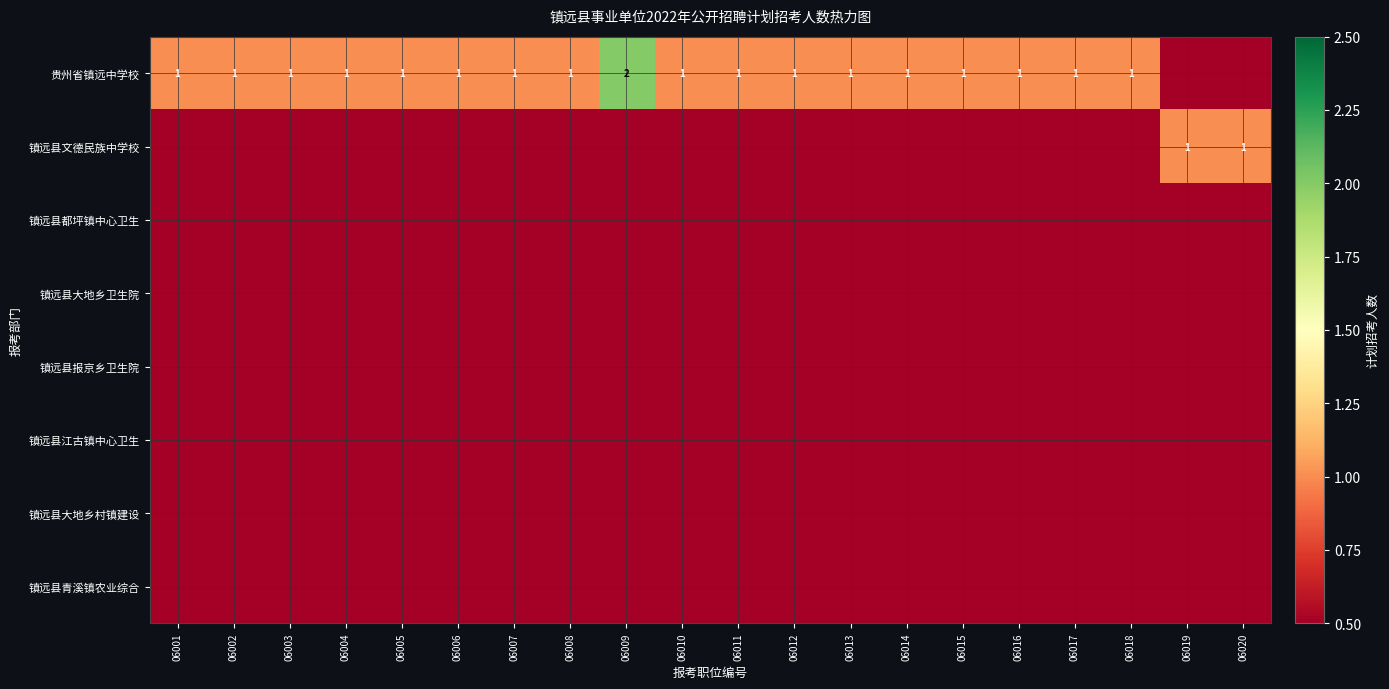

Which series has the largest total across all categories?

贵州省镇远中学校